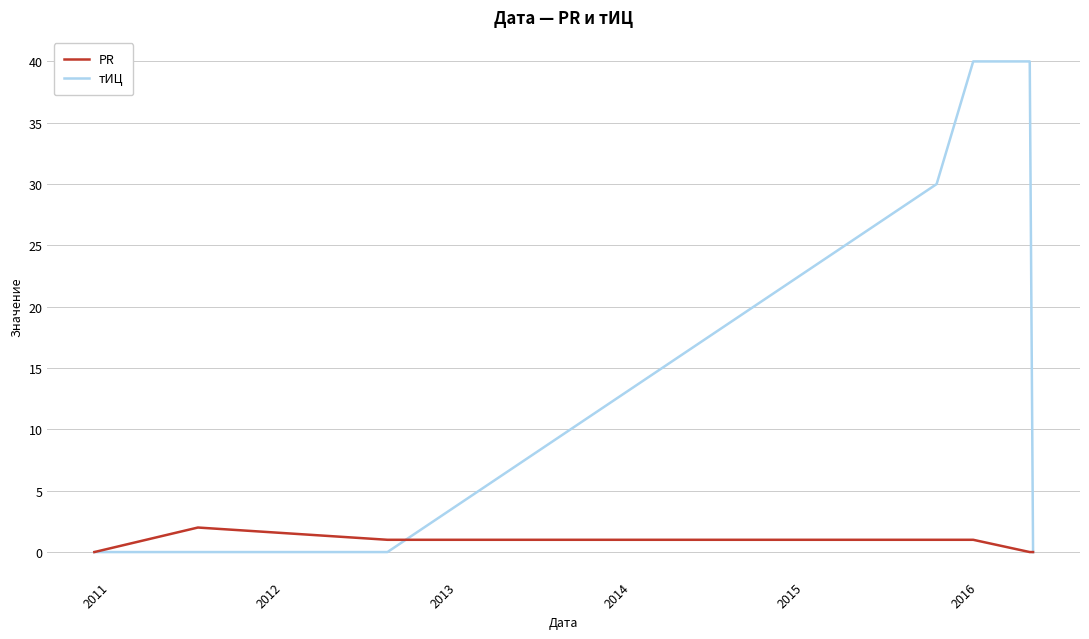

Which series has the widest spread of values?

тИЦ